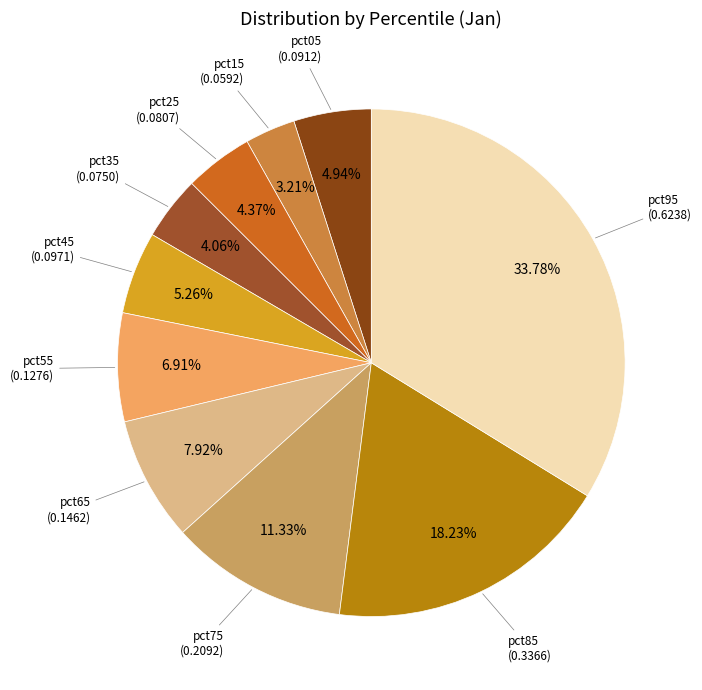

How many segments does this pie chart have?

10